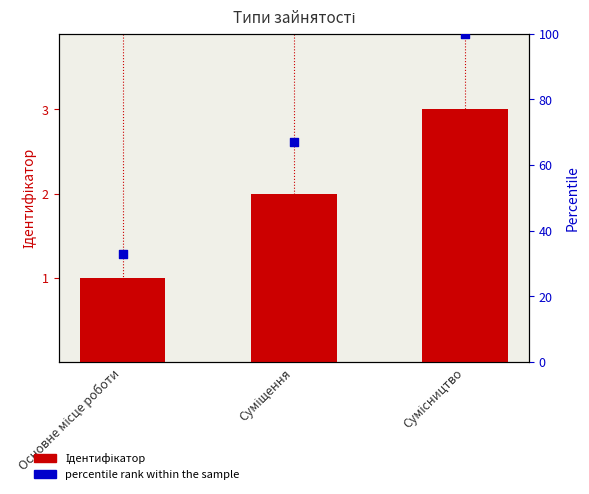

Which series reaches the minimum Y coordinate?

Ідентифікатор